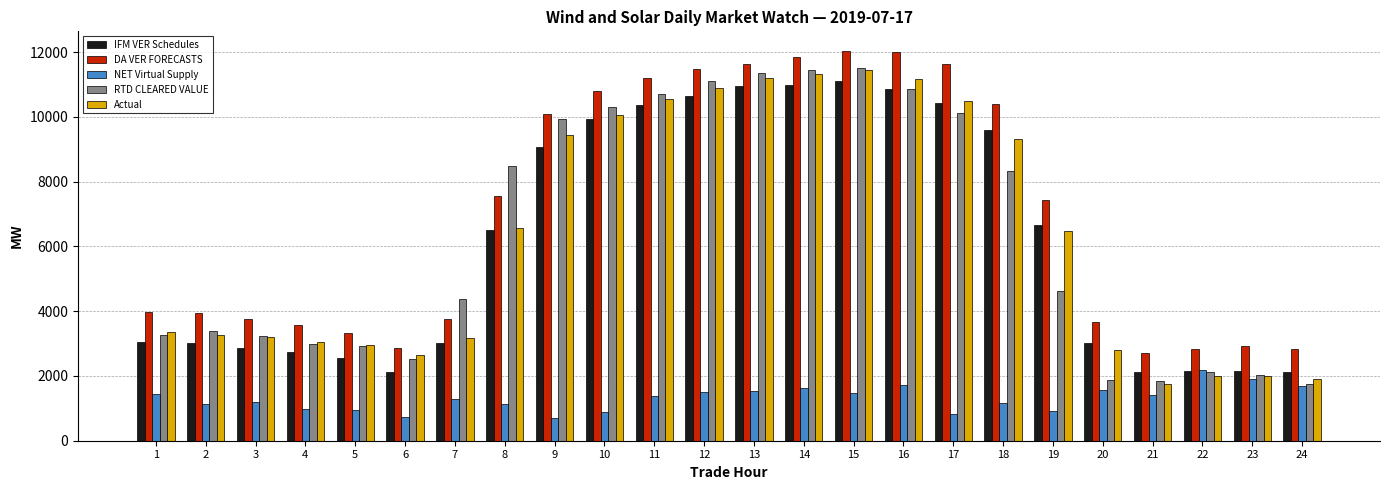

What is the maximum value for DA VER FORECASTS?

12038.1